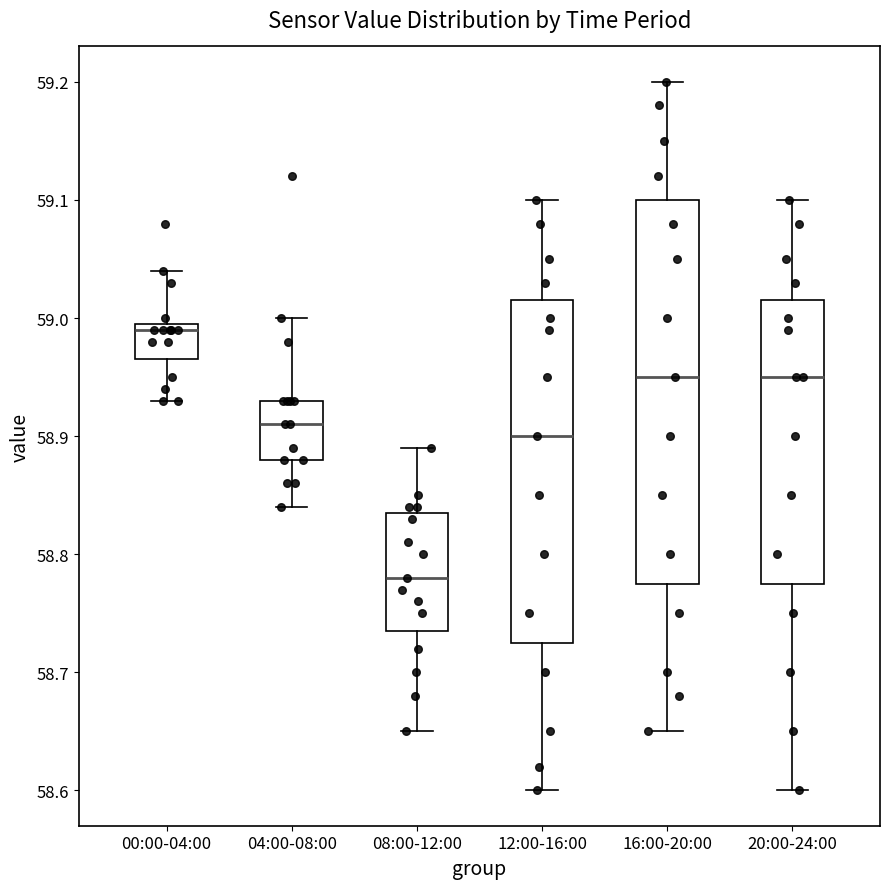

Reading left to right, transcribe this box plot: for each box, give where its median line is, the range the box spans, and where its two whiskers end, as read against the y-axis. The values are not printed on the chart, so give them approximately, as read against the axis.

00:00-04:00: median 58.99, box 58.97 to 59.00, whiskers 58.93 to 59.04
04:00-08:00: median 58.91, box 58.88 to 58.93, whiskers 58.84 to 59.00
08:00-12:00: median 58.78, box 58.74 to 58.84, whiskers 58.65 to 58.89
12:00-16:00: median 58.90, box 58.73 to 59.02, whiskers 58.60 to 59.10
16:00-20:00: median 58.95, box 58.78 to 59.10, whiskers 58.65 to 59.20
20:00-24:00: median 58.95, box 58.78 to 59.02, whiskers 58.60 to 59.10